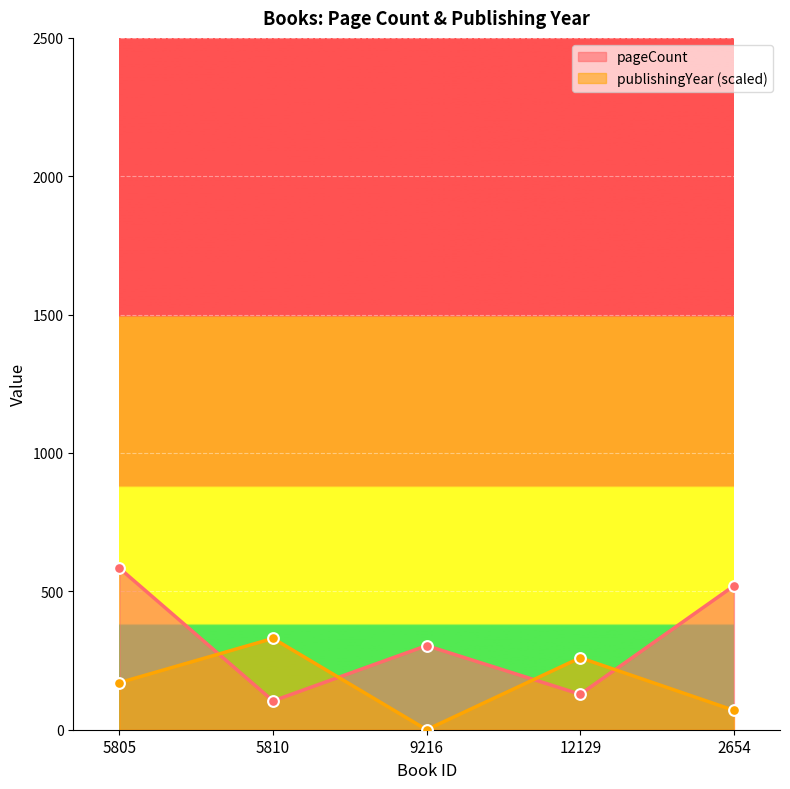

Which series has the largest Y range (max minus min)?

pageCount